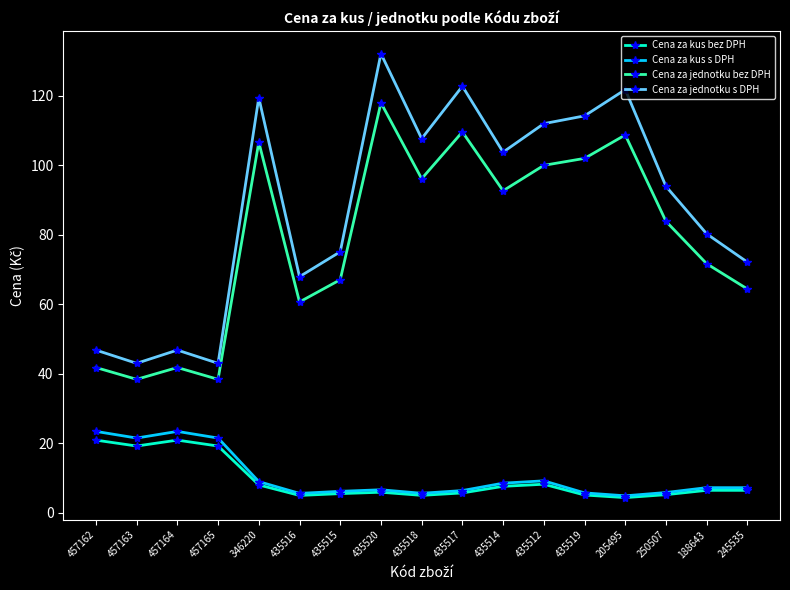

The Cena za jednotku bez DPH series shows 15.6 at 457162. True or false?

False